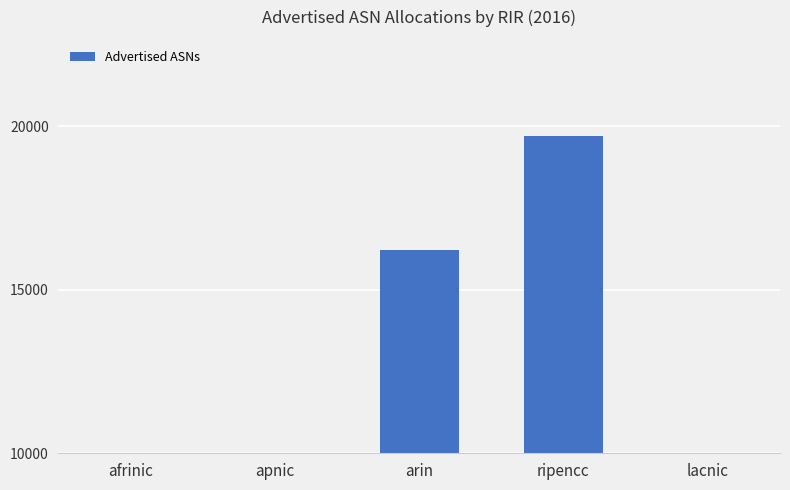

Count the number of categories in the chart.

5